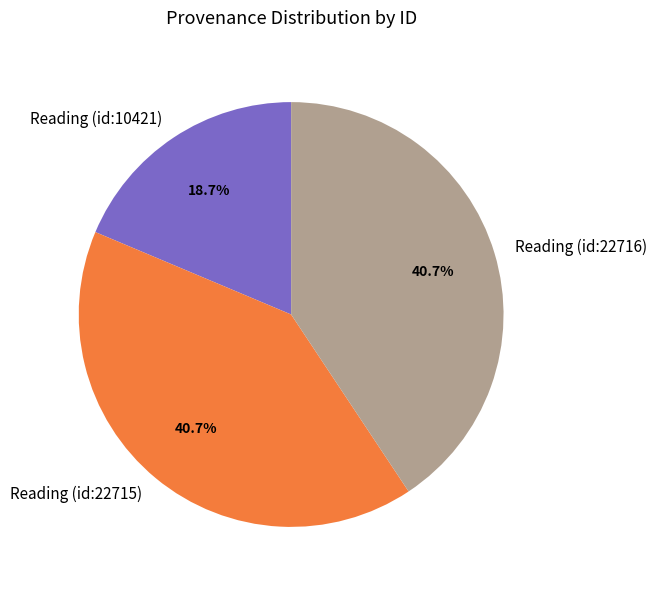

How many slices are in this pie chart?

3